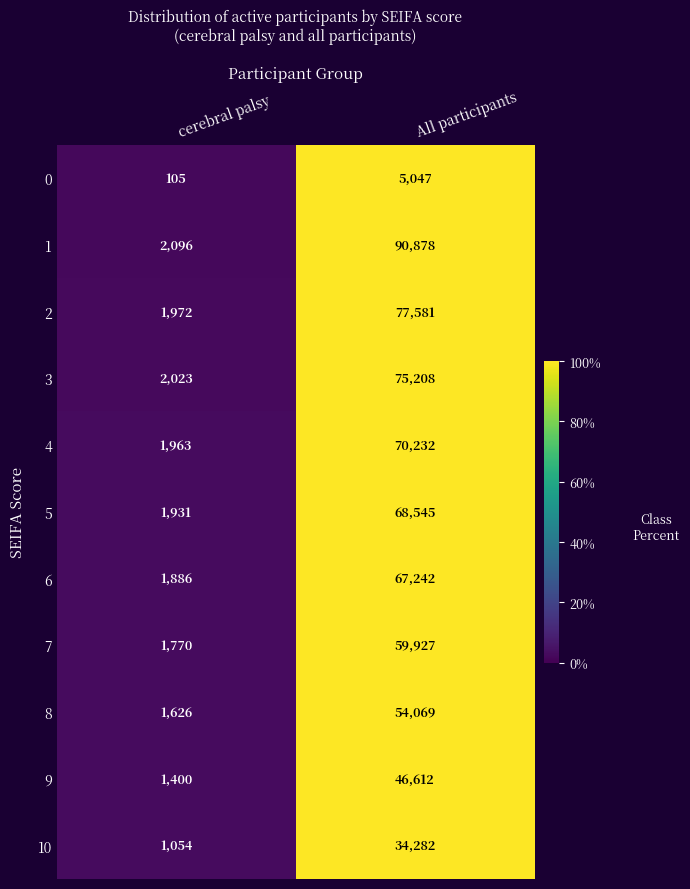

Reading left to right, list all the values displayed in this chart.

0: cerebral palsy=105	All participants=5047
1: cerebral palsy=2096	All participants=90878
2: cerebral palsy=1972	All participants=77581
3: cerebral palsy=2023	All participants=75208
4: cerebral palsy=1963	All participants=70232
5: cerebral palsy=1931	All participants=68545
6: cerebral palsy=1886	All participants=67242
7: cerebral palsy=1770	All participants=59927
8: cerebral palsy=1626	All participants=54069
9: cerebral palsy=1400	All participants=46612
10: cerebral palsy=1054	All participants=34282